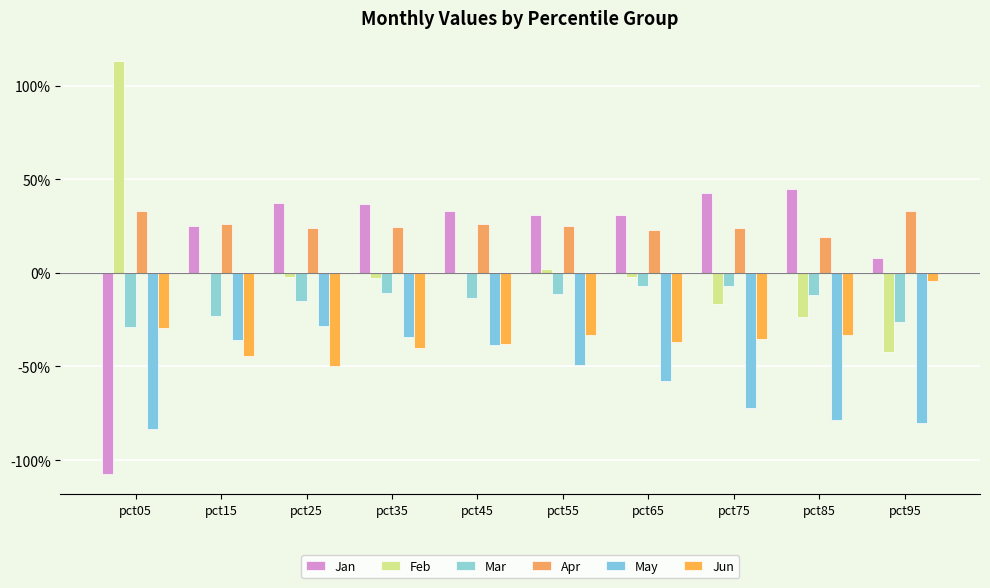

What are all the series names shown in the legend?

Jan, Feb, Mar, Apr, May, Jun